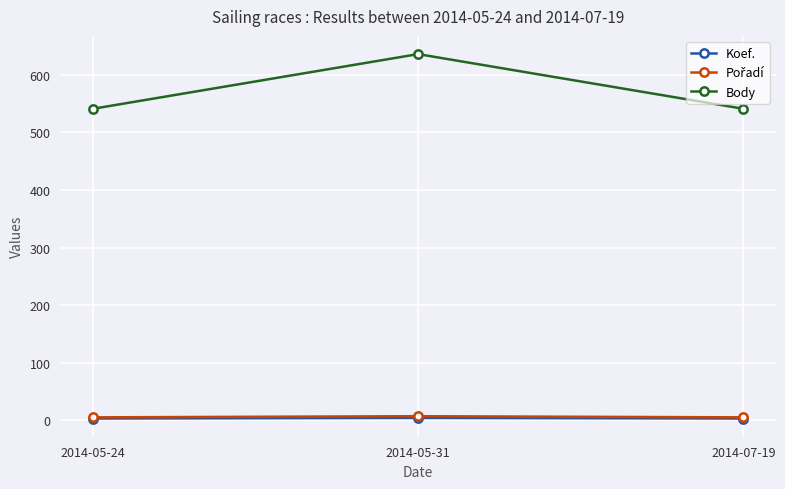

Which category has the highest value across all series?

2014-05-31